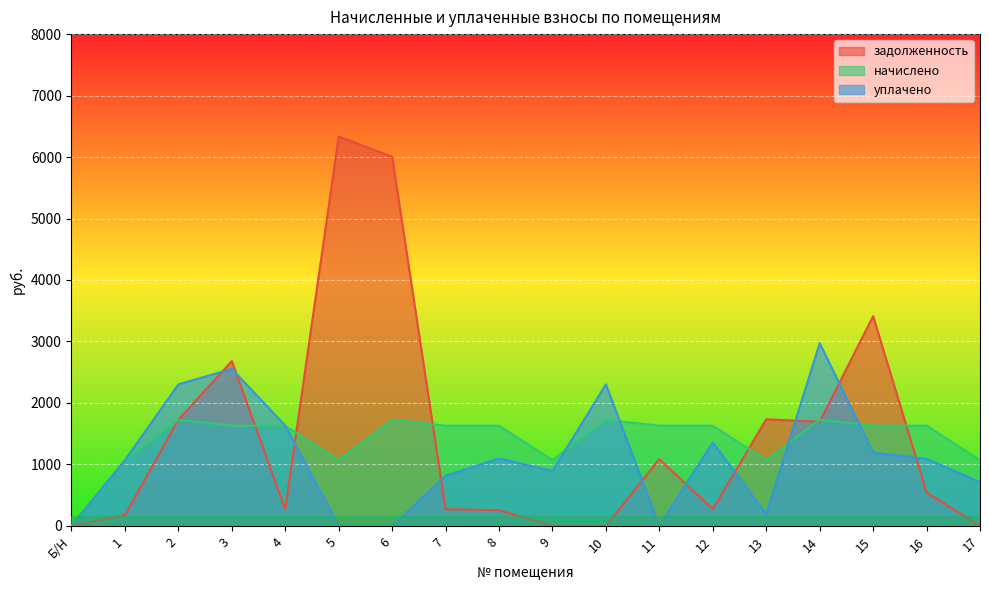

Is the value of задолженность at 2 greater than the value of начислено at 3?

Yes